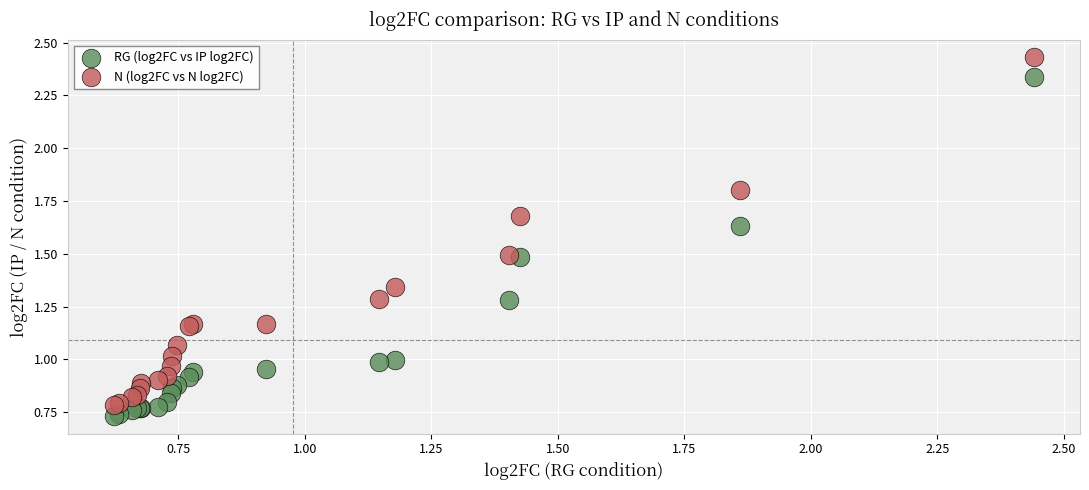

Which series contains the highest Y value?

N (log2FC vs N log2FC)